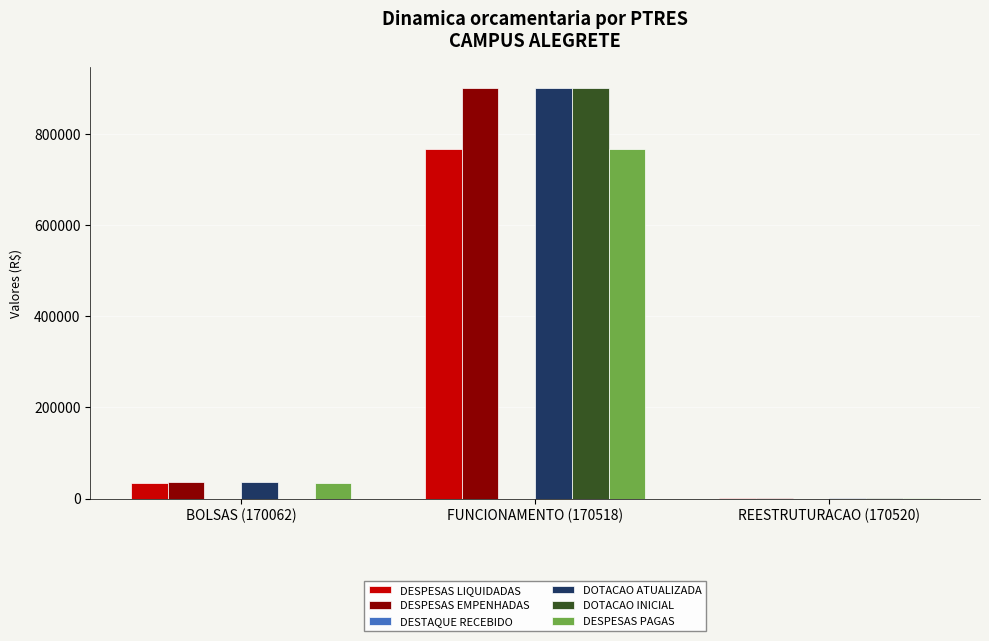

What is the total value across all series at FUNCIONAMENTO (170518)?

4237305.7